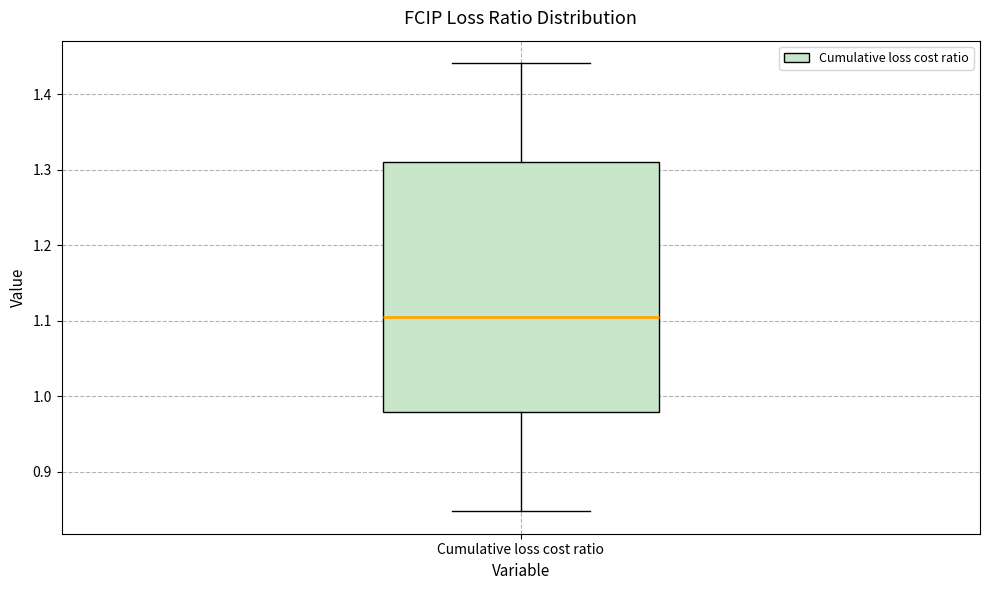

Where does the upper whisker of the box for Cumulative loss cost ratio end on the y-axis? The values are not printed on the chart, so give them approximately, as read against the axis.

1.44